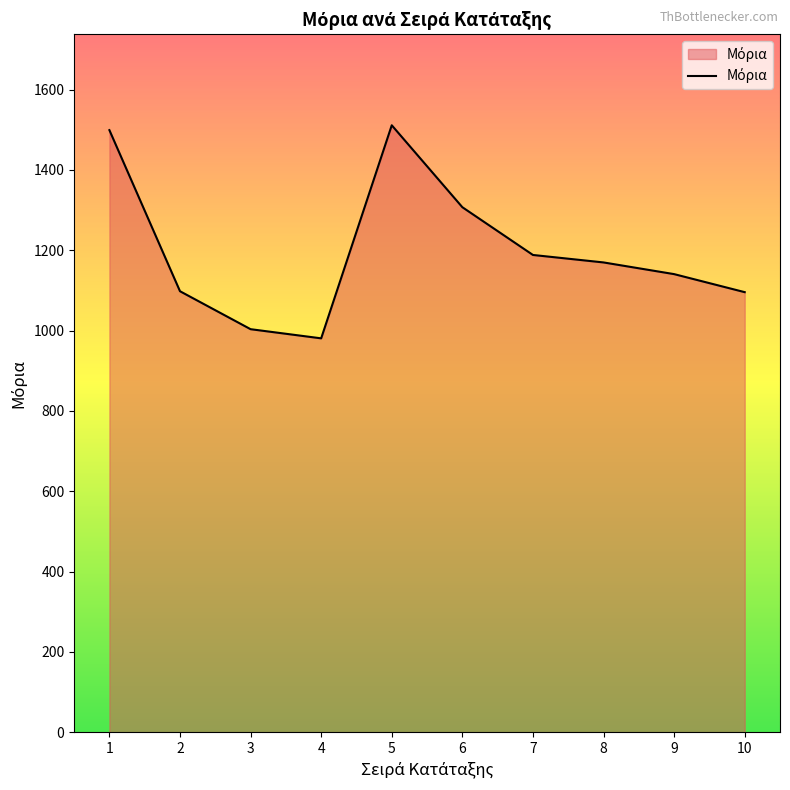

What is the difference between the maximum and minimum values?

530.5